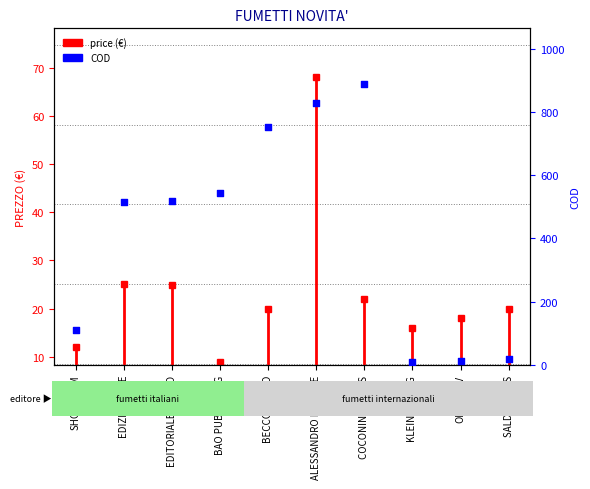

What is the change in value from KLEINER FLUG to SALDA PRESS?

+9